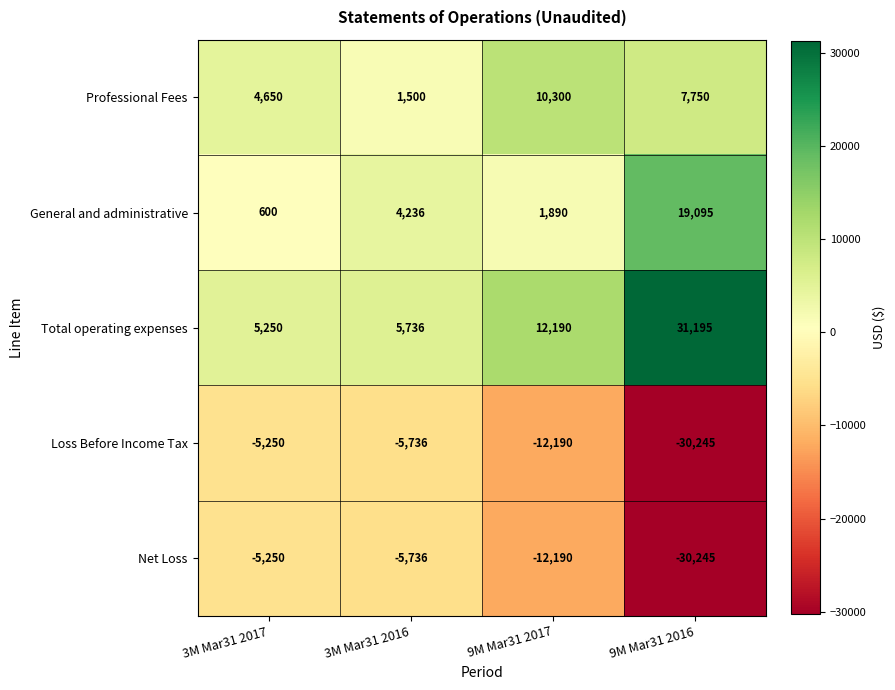

Is the value of Total operating expenses at 9M Mar31 2016 greater than the value of Loss Before Income Tax at 3M Mar31 2016?

Yes